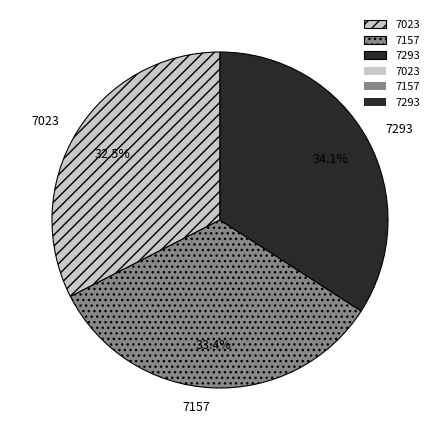

What is the largest slice in the pie chart?

7293